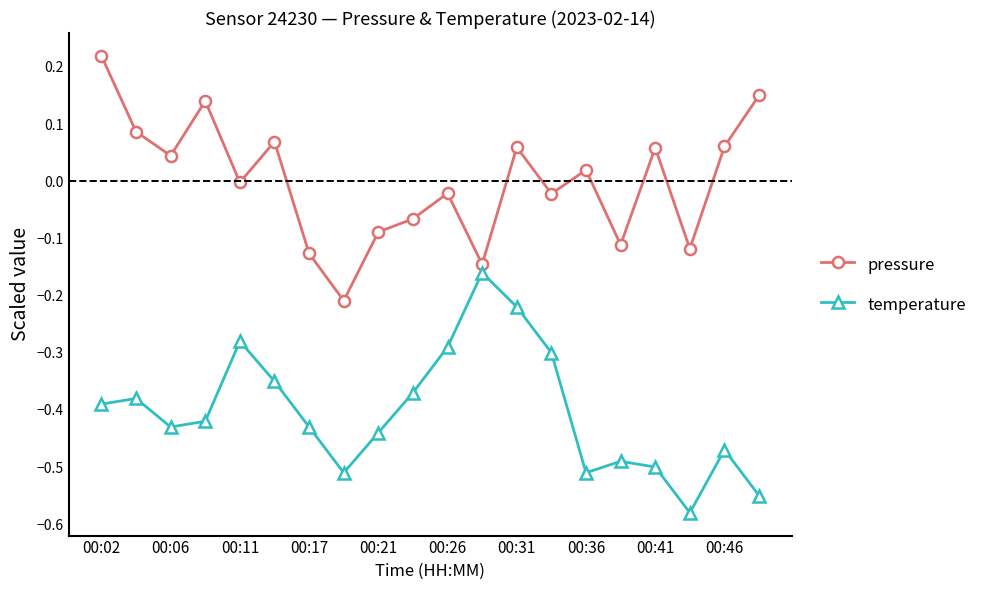

How many interior local valleys does the pressure series have?

7